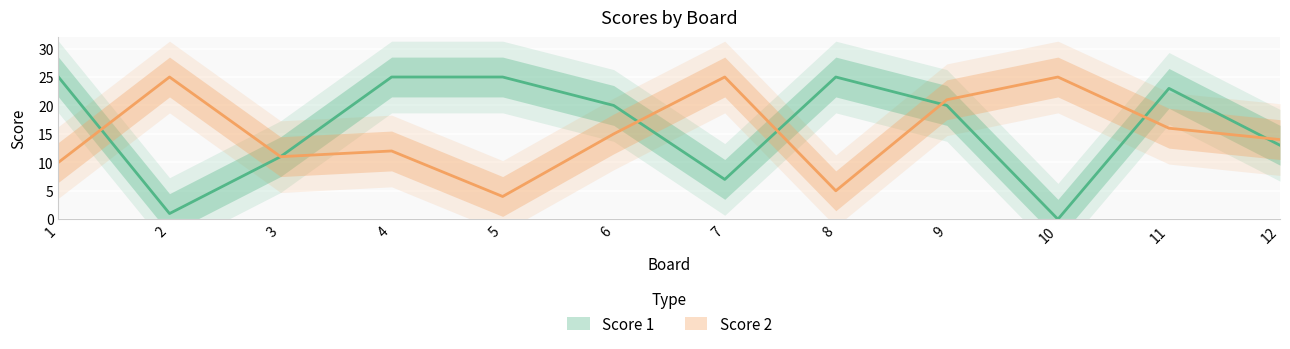

Which category has the highest value in the Score 2 series?

2